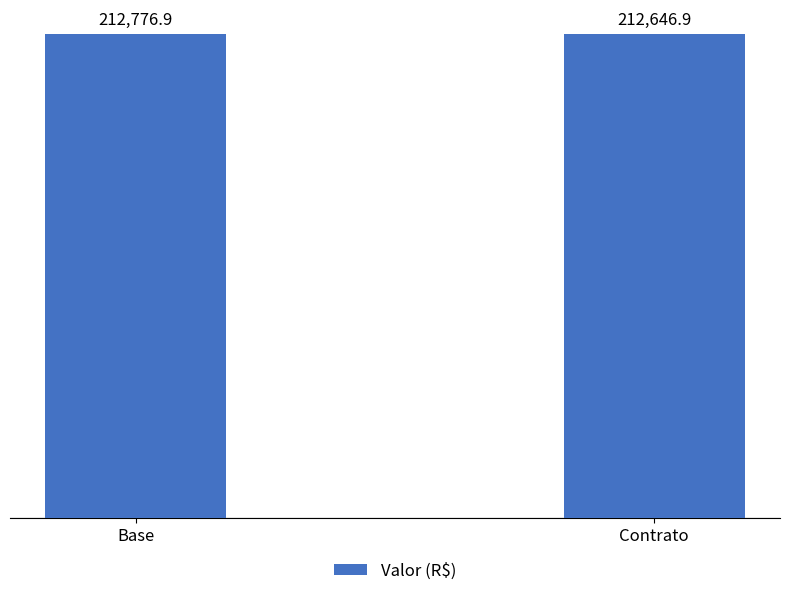

Which label corresponds to the smallest value in the chart?

Contrato